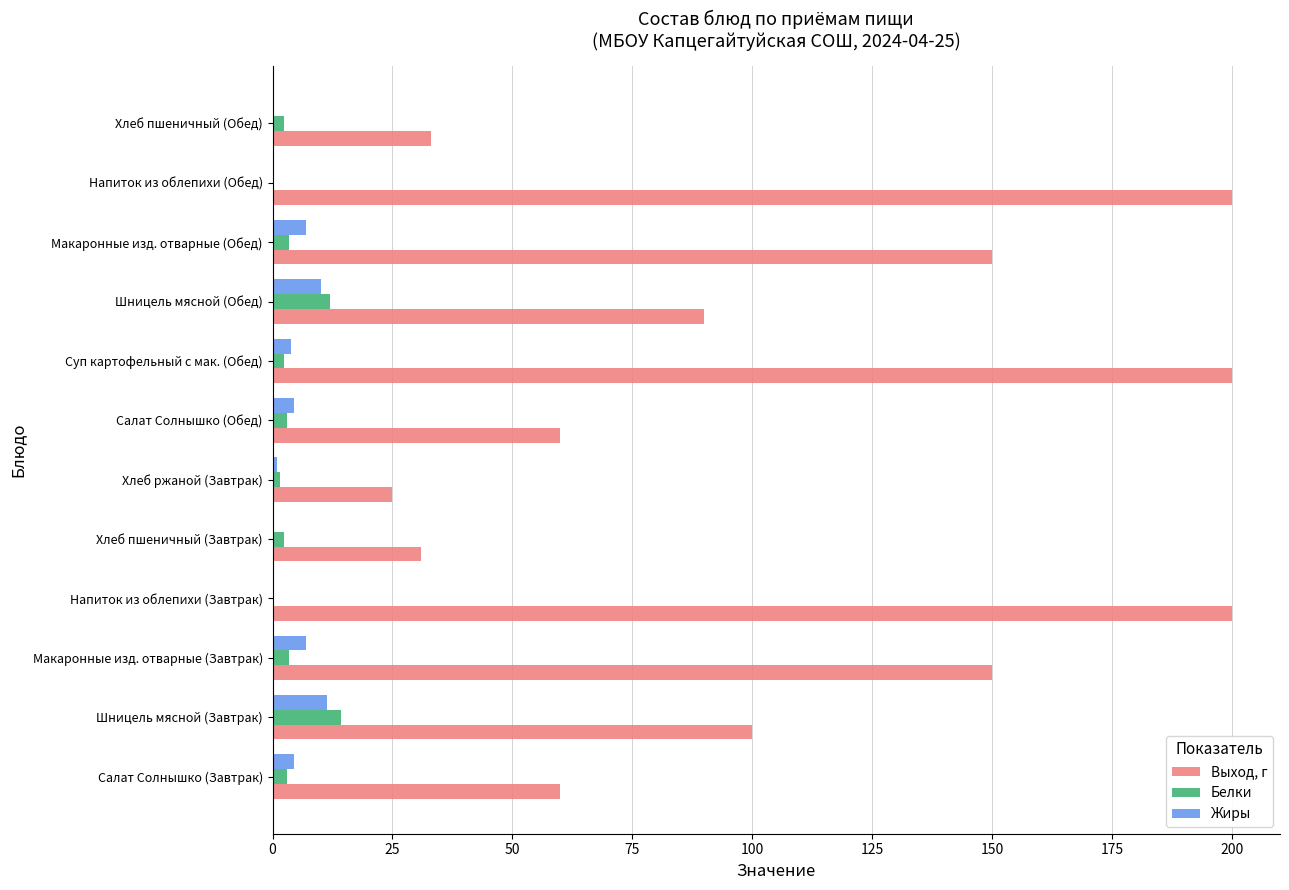

The value of Выход, г at Хлеб пшеничный (Завтрак) is 47.9. True or false?

False